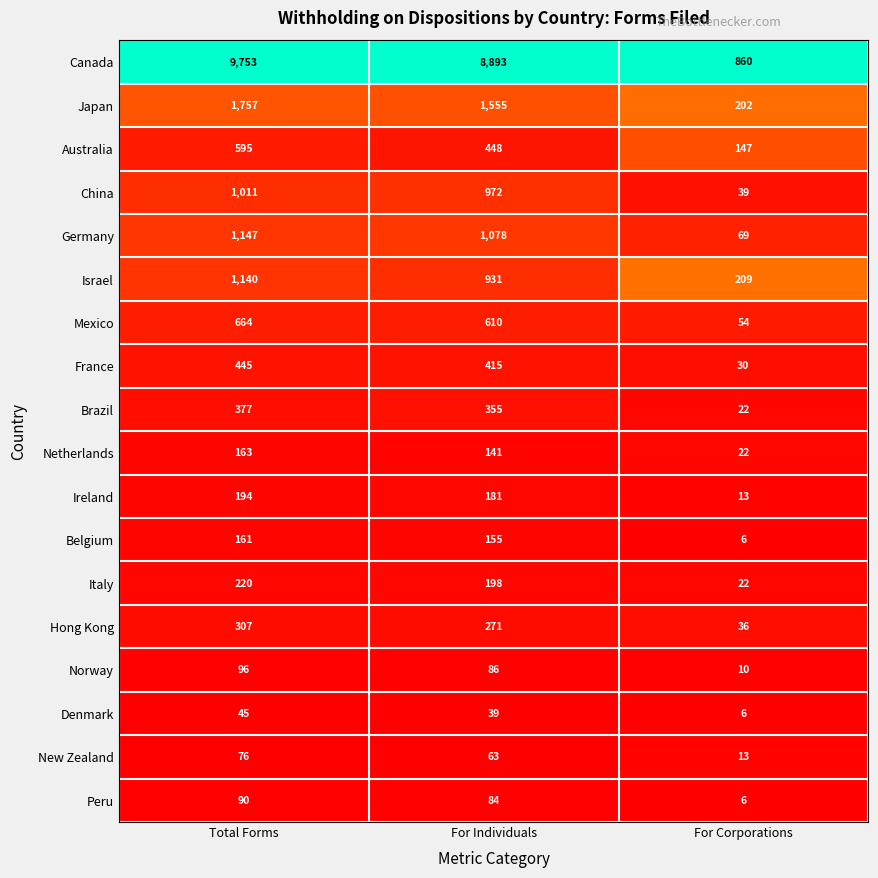

List the labels in order of Ireland value, smallest first.

For Corporations, For Individuals, Total Forms